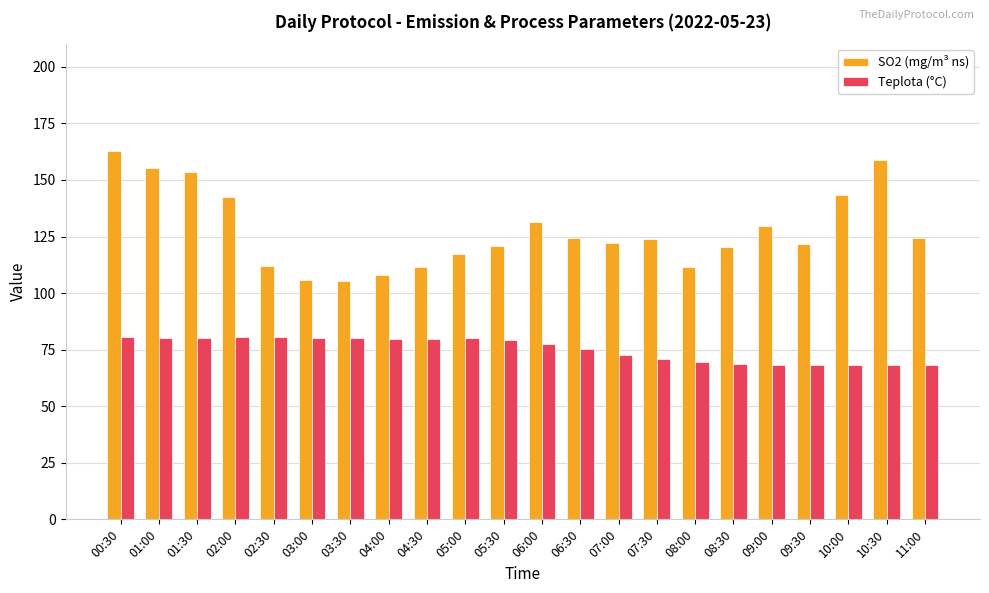

Does the chart contain stacked bars?

No